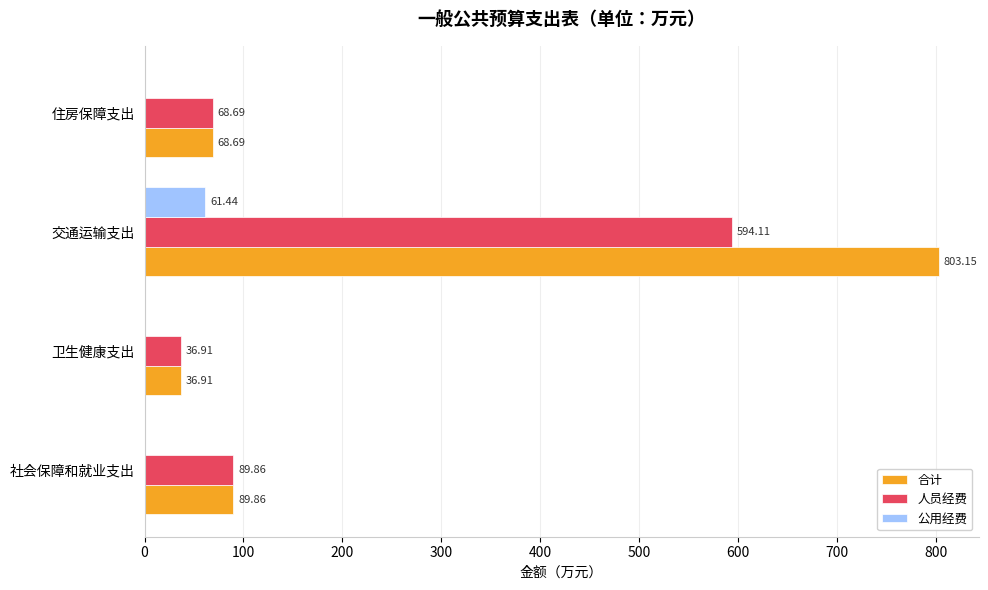

Where is 人员经费 nearest to the value 315?

社会保障和就业支出